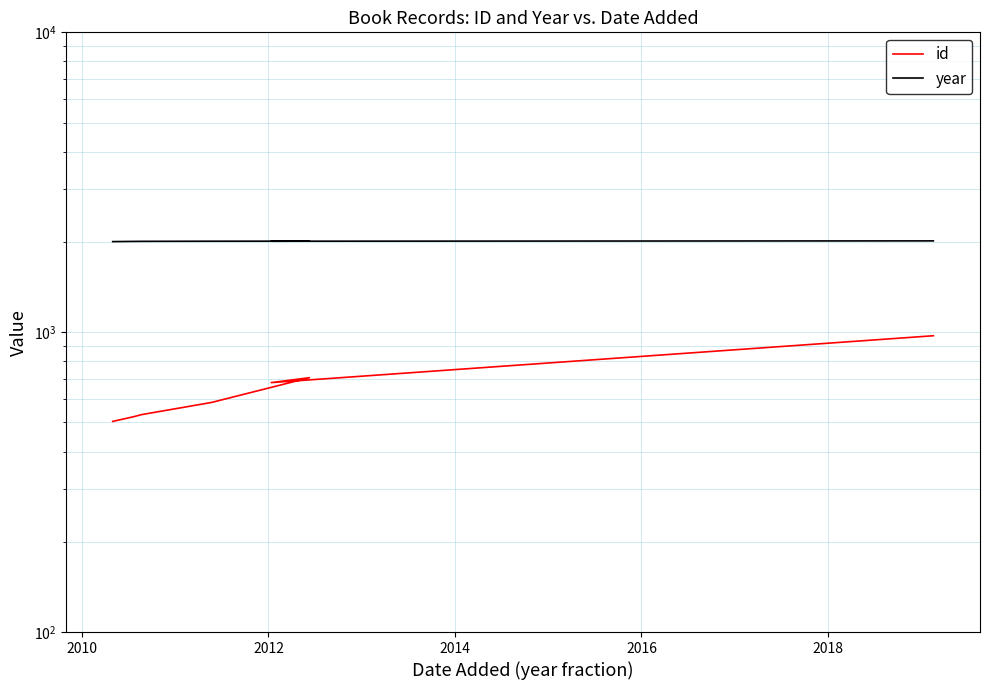

What are all the series names shown in the legend?

id, year